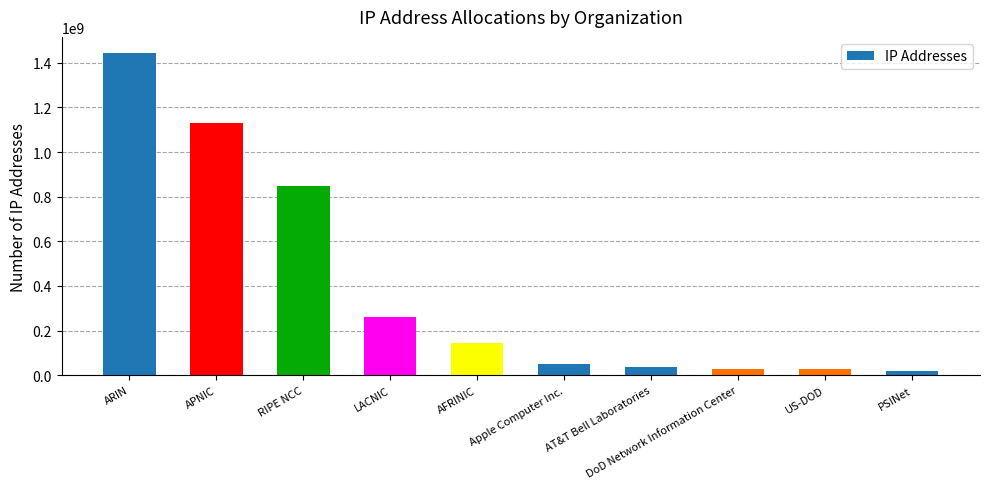

What is the value of the 6th bar from the left?

48297216